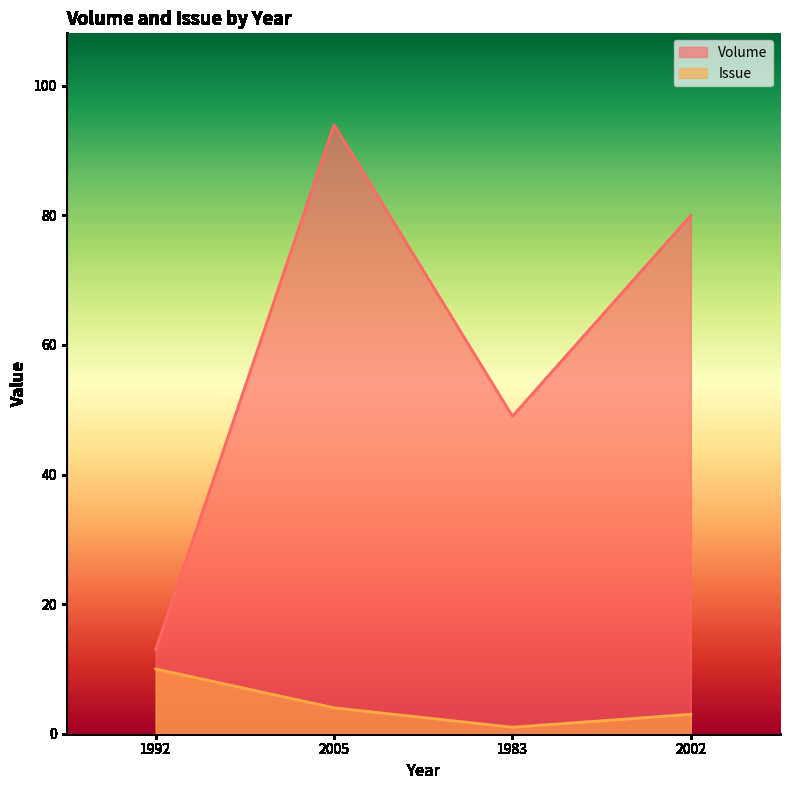

True or false: Issue and Volume cross at least once.

False